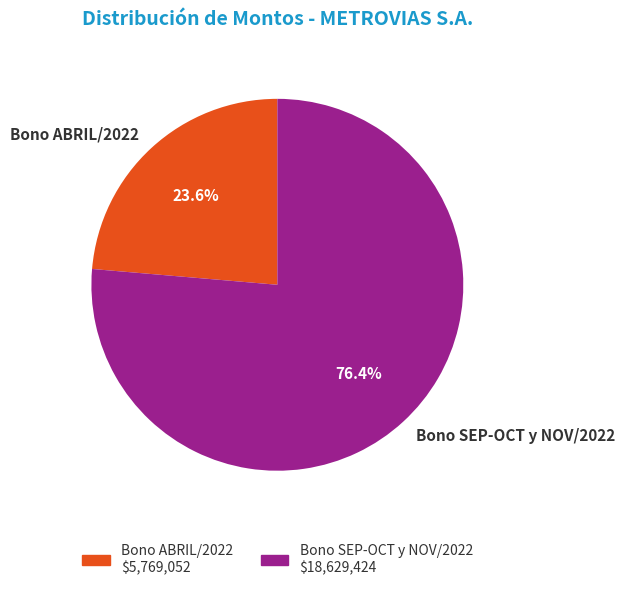

Is it true that Bono ABRIL/2022 is 13% of the pie?

False